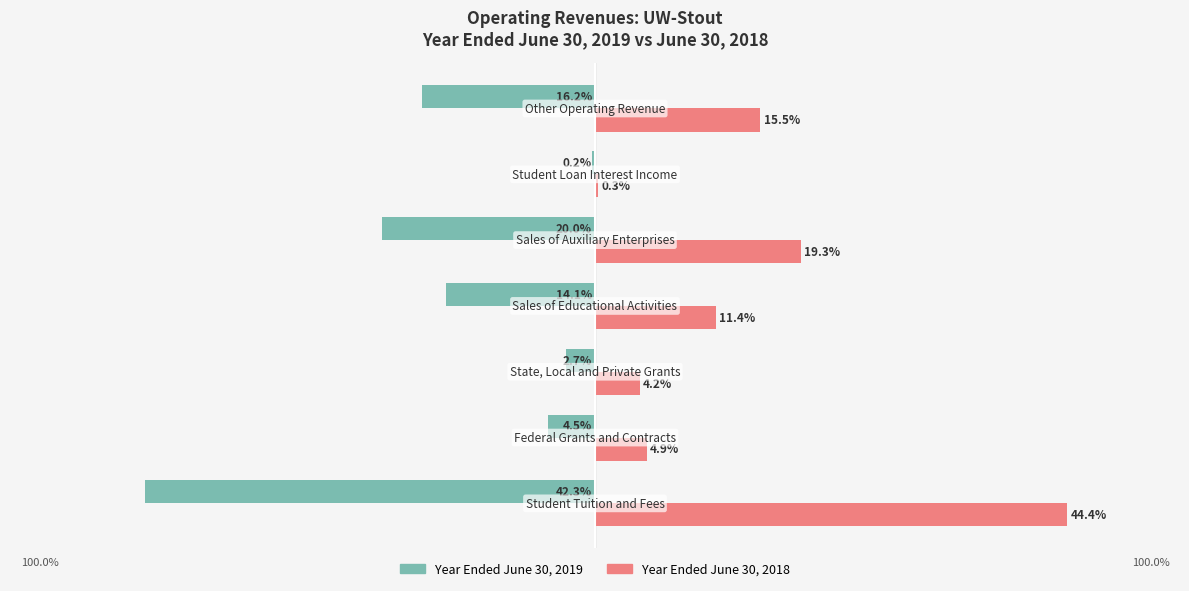

What are all the series names shown in the legend?

Year Ended June 30, 2019, Year Ended June 30, 2018